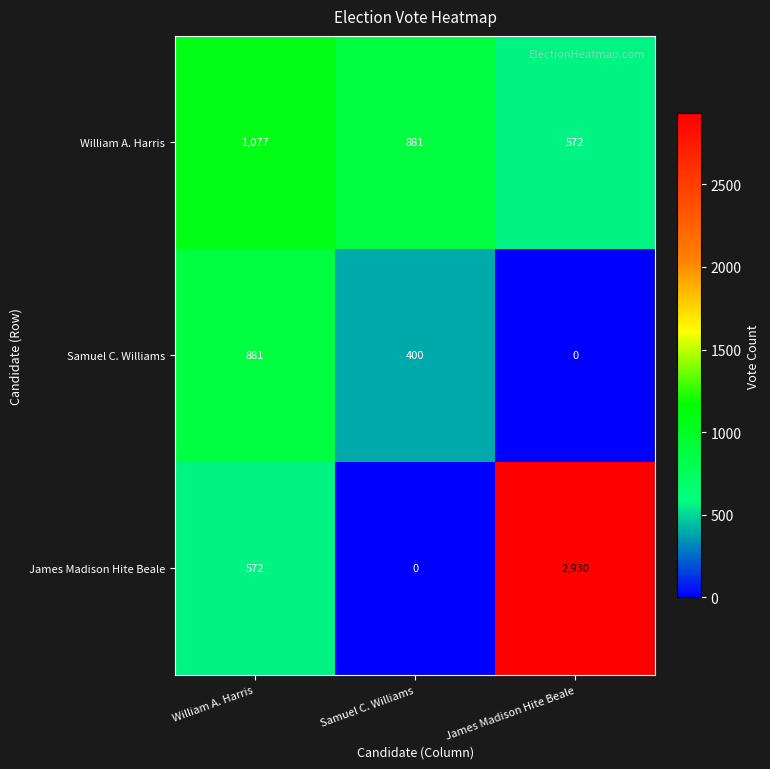

Rank the series by their average value, from highest to lowest.

James Madison Hite Beale, William A. Harris, Samuel C. Williams